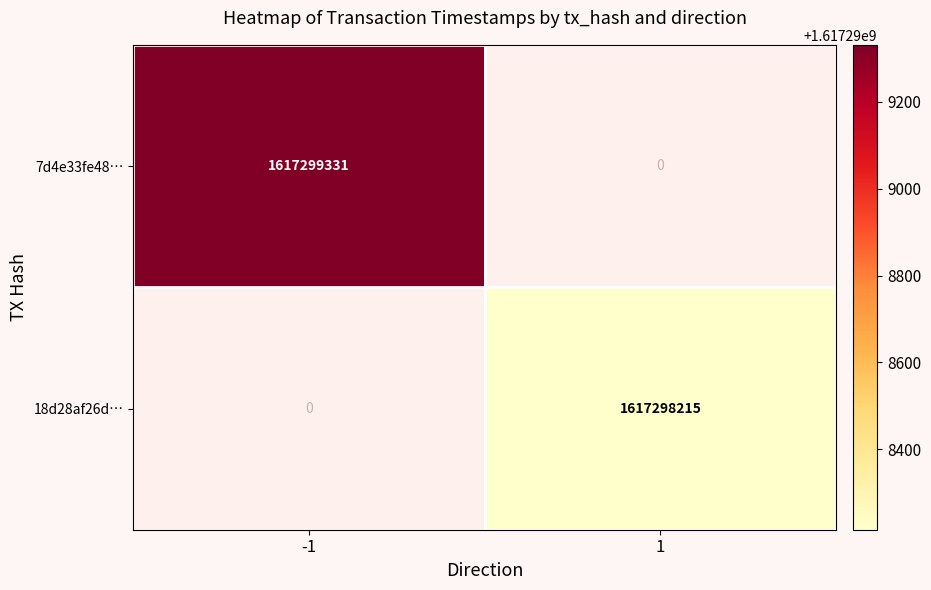

Where is 7d4e33fe487d23f2c34c7029dcb8ddca61d5664 nearest to the value 808649665?

1